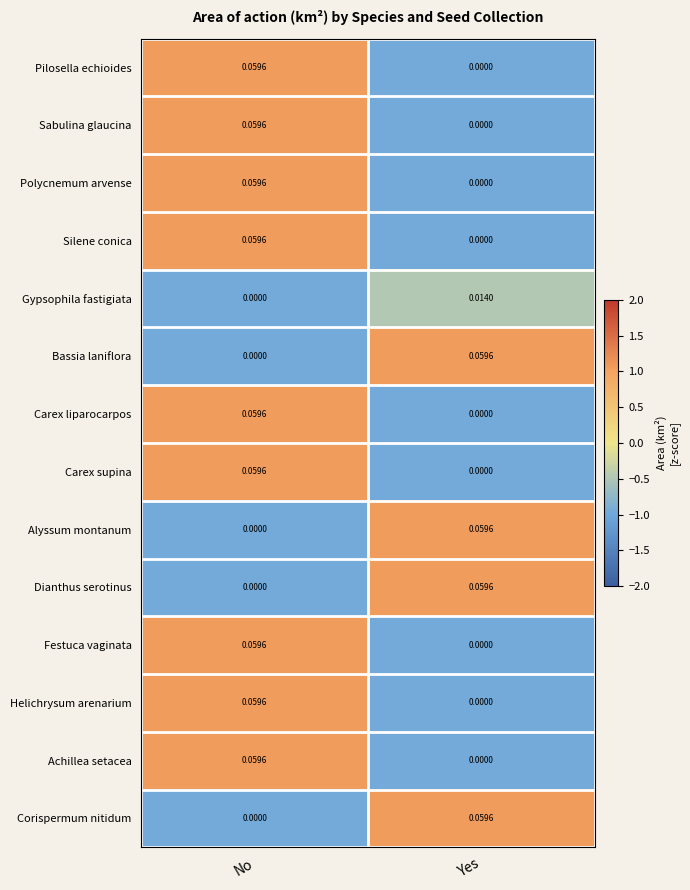

At which label is Polycnemum arvense closest to 0?

Yes